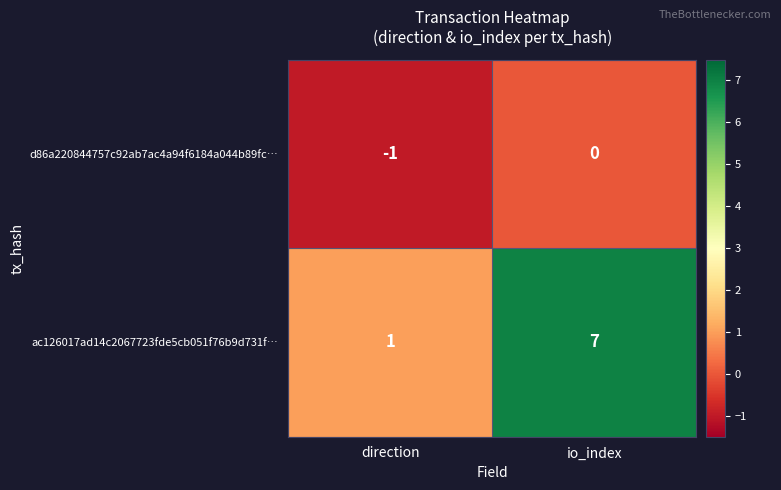

How many series are shown in this chart?

2